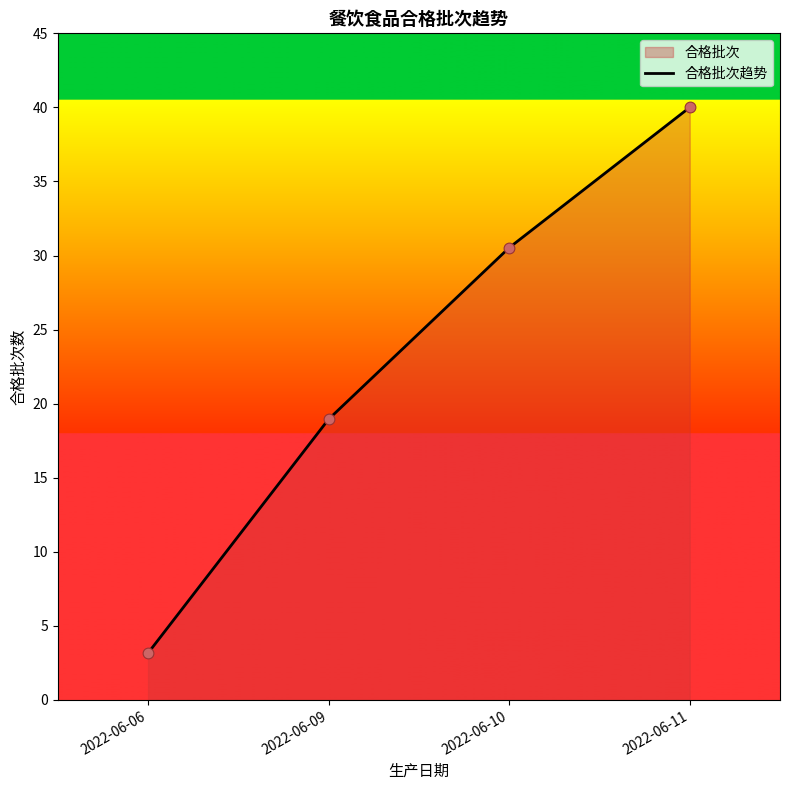

Which has a higher value, 2022-06-09 or 2022-06-11?

2022-06-11